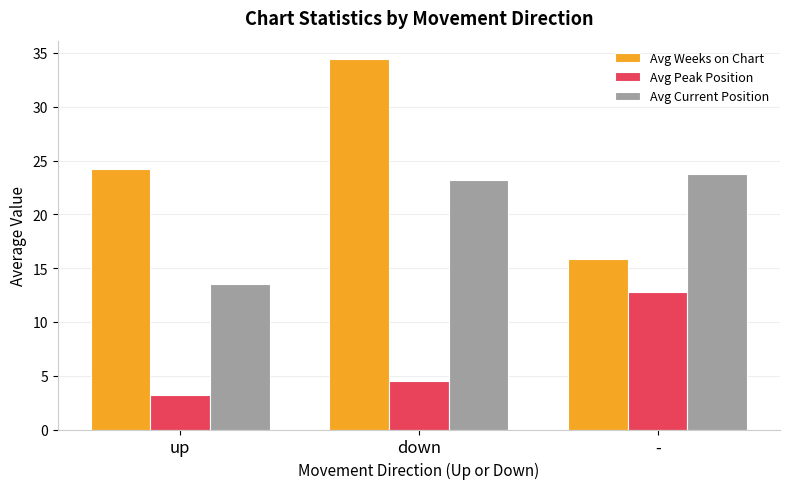

Rank the categories by Avg Peak Position value from highest to lowest.

-, down, up